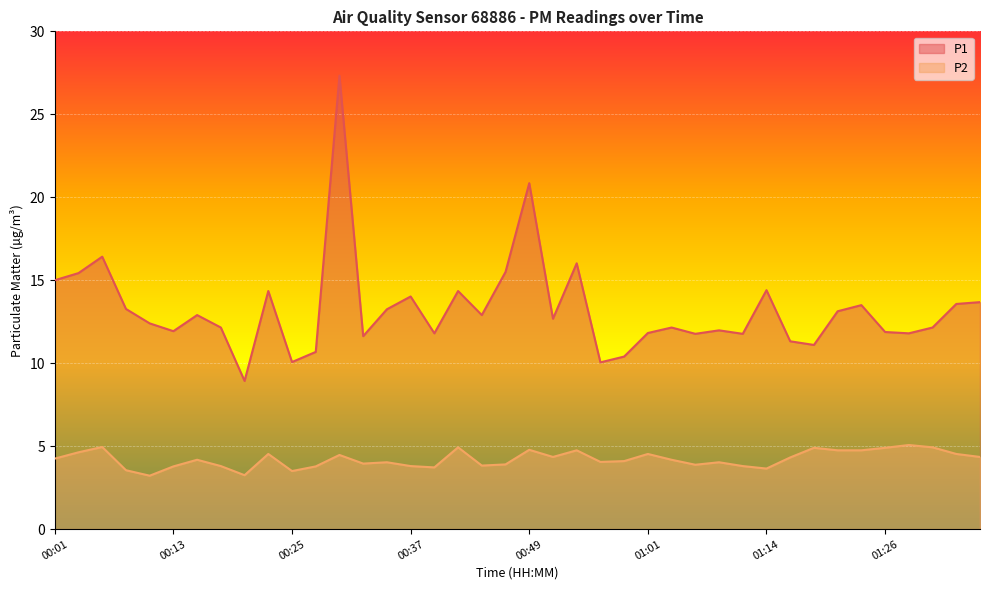

Reading right to left, transcribe all the data shown in this chart.

P1: 13.7	13.6	12.2	11.8	11.9	13.5	13.1	11.1	11.3	14.4	11.8	12.0	11.8	12.2	11.8	10.4	10.1	16.0	12.7	20.9	15.5	12.9	14.3	11.8	14.0	13.2	11.6	27.3	10.7	10.1	14.3	8.9	12.2	12.9	11.9	12.4	13.3	16.4	15.4	15.0
P2: 4.3	4.5	4.9	5.1	4.9	4.8	4.8	4.9	4.3	3.6	3.8	4.0	3.9	4.2	4.5	4.1	4.0	4.8	4.3	4.8	3.9	3.8	4.9	3.7	3.8	4.0	4.0	4.5	3.8	3.5	4.5	3.2	3.8	4.2	3.8	3.2	3.5	5.0	4.6	4.2